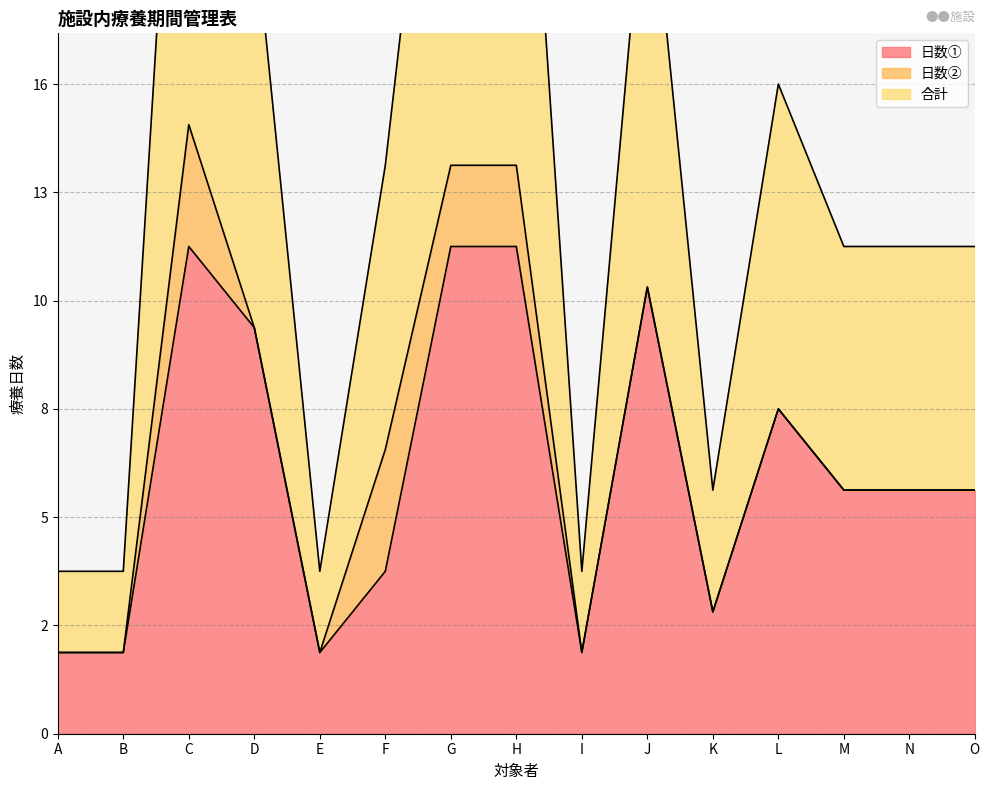

What is the difference between the maximum and minimum values in the 日数① series?

10